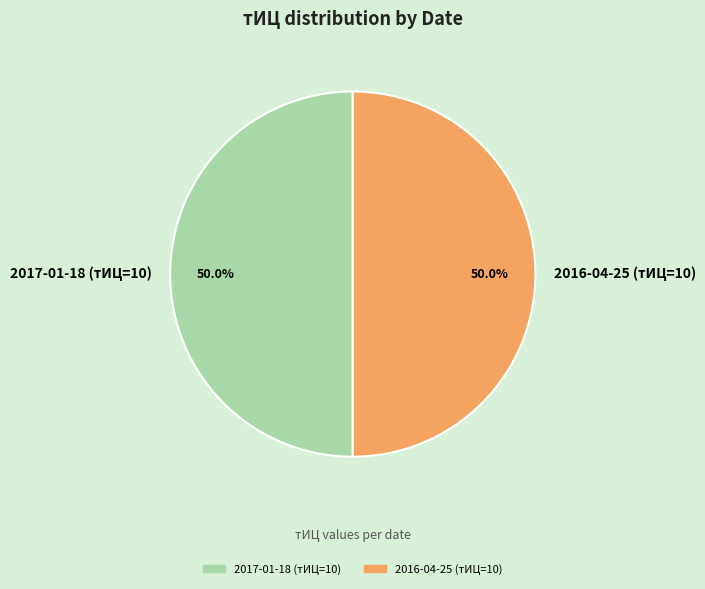

What is the ratio of the value at 2016-04-25 (тИЦ=10) to the value at 2017-01-18 (тИЦ=10)?

1.0